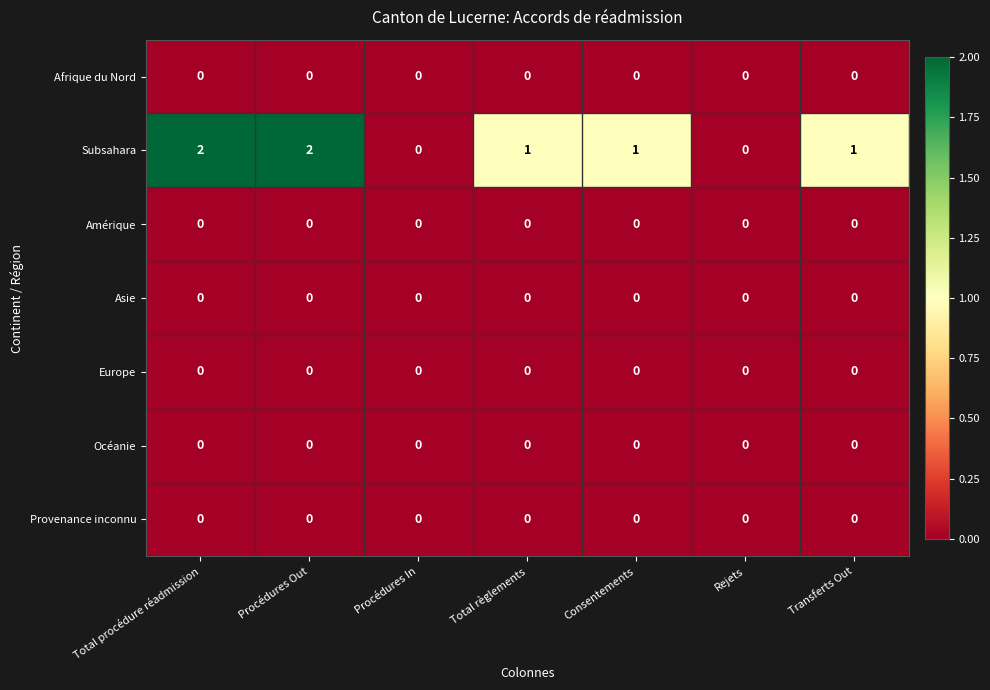

Which series has the largest total across all categories?

Subsahara